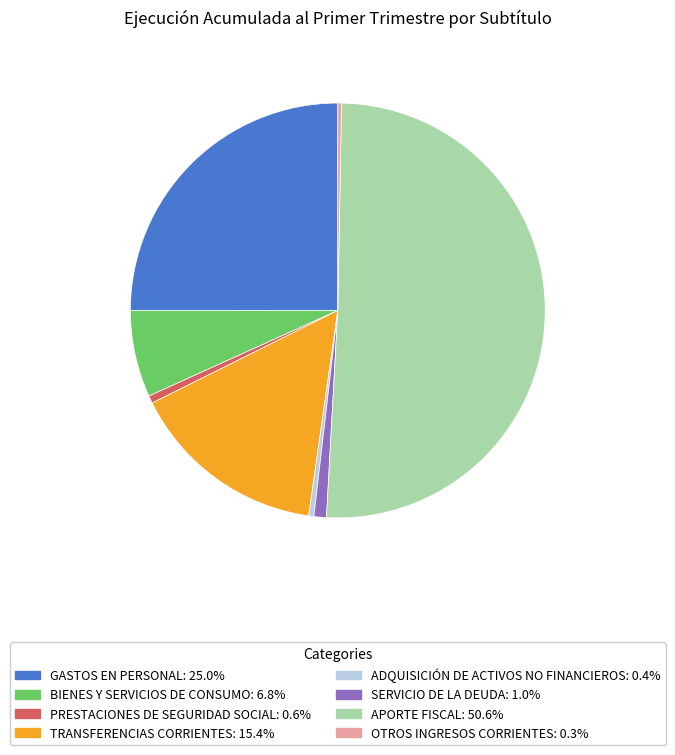

Approximately how many times larger is the value at PRESTACIONES DE SEGURIDAD SOCIAL compared to SERVICIO DE LA DEUDA?

0.6